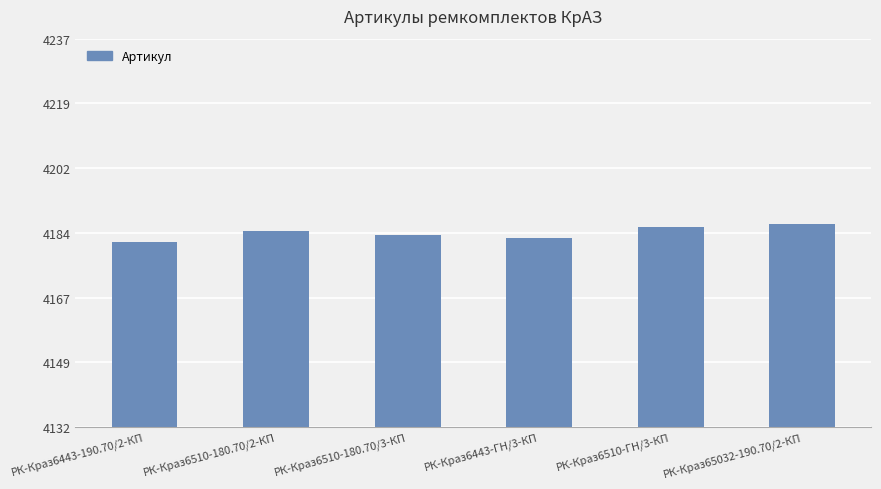

Reading right to left, list all the values displayed in this chart.

4187	4186	4183	4184	4185	4182